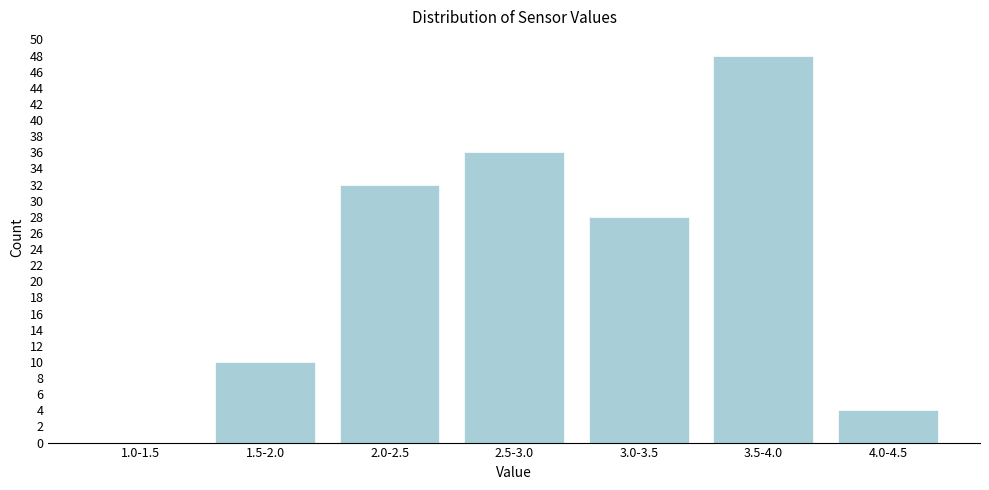

Reading left to right, list all the values displayed in this chart.

1.0-1.5=0	1.5-2.0=10	2.0-2.5=32	2.5-3.0=36	3.0-3.5=28	3.5-4.0=48	4.0-4.5=4